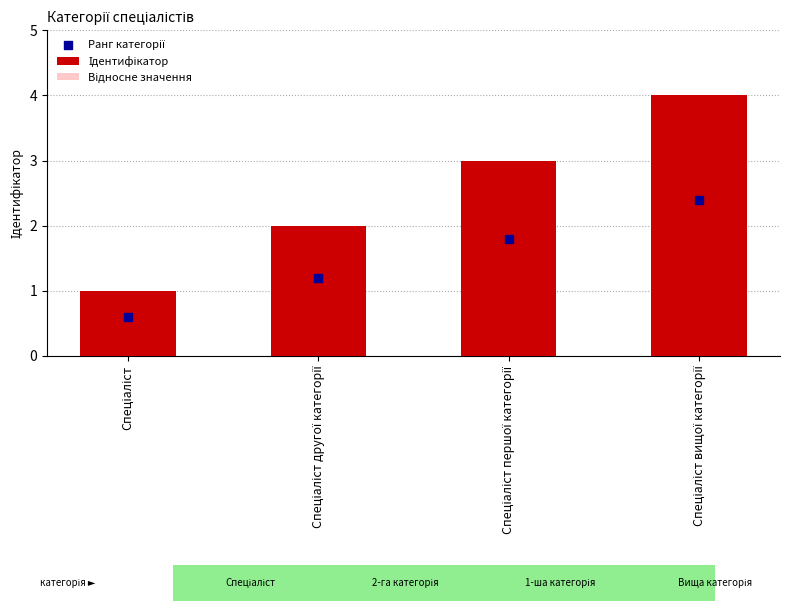

What is the total value across all series at Спеціаліст другої категорії?

4.8